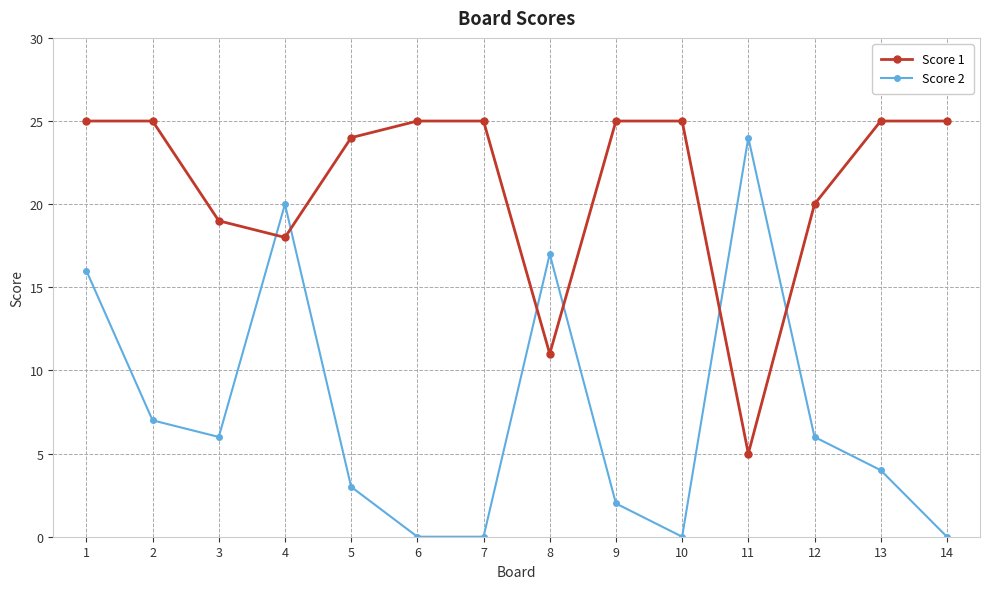

What are all the series names shown in the legend?

Score 1, Score 2